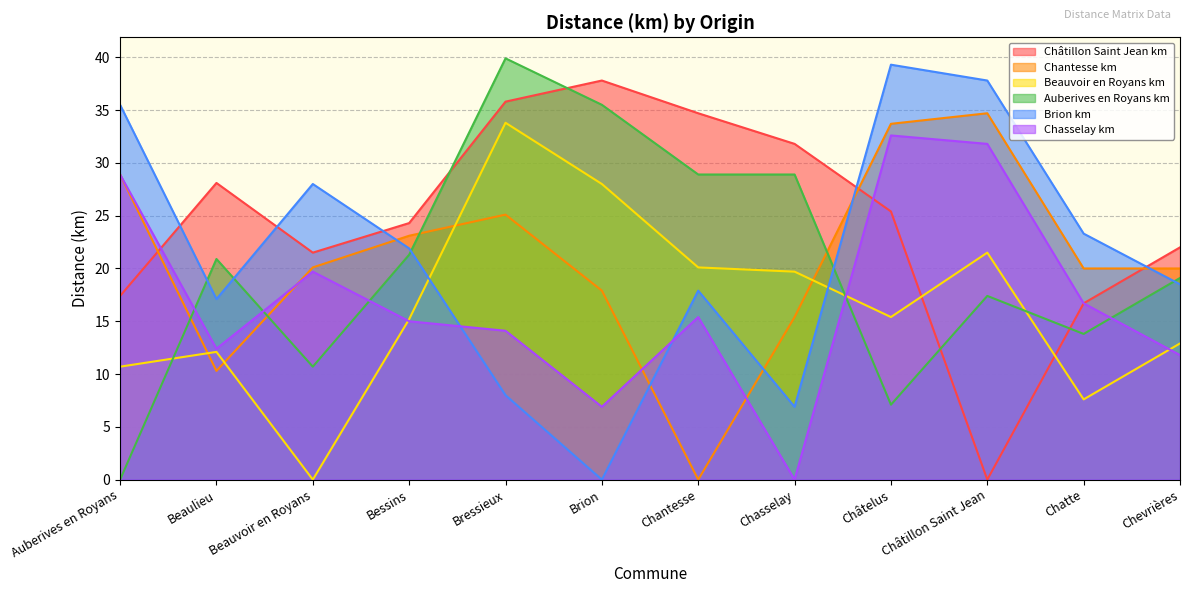

Which series changed the most between Brion and Chevrières?

Brion km